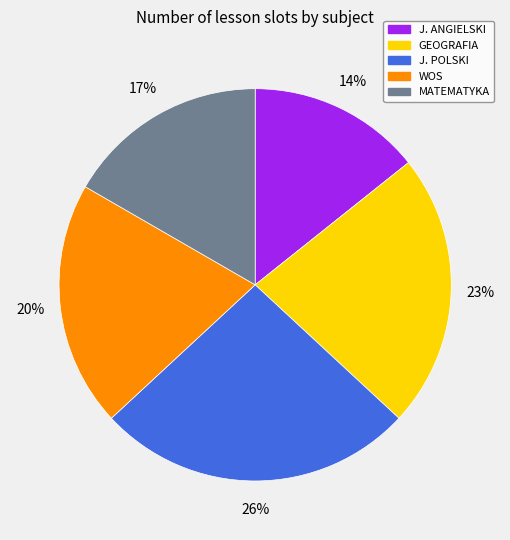

How many slices are in this pie chart?

5